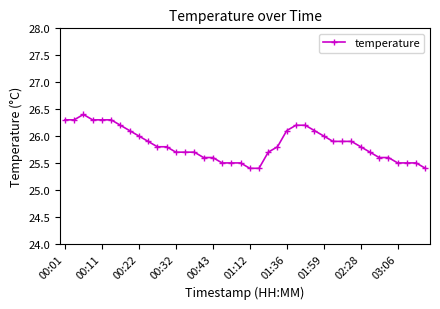

What is the smallest value displayed?

25.4